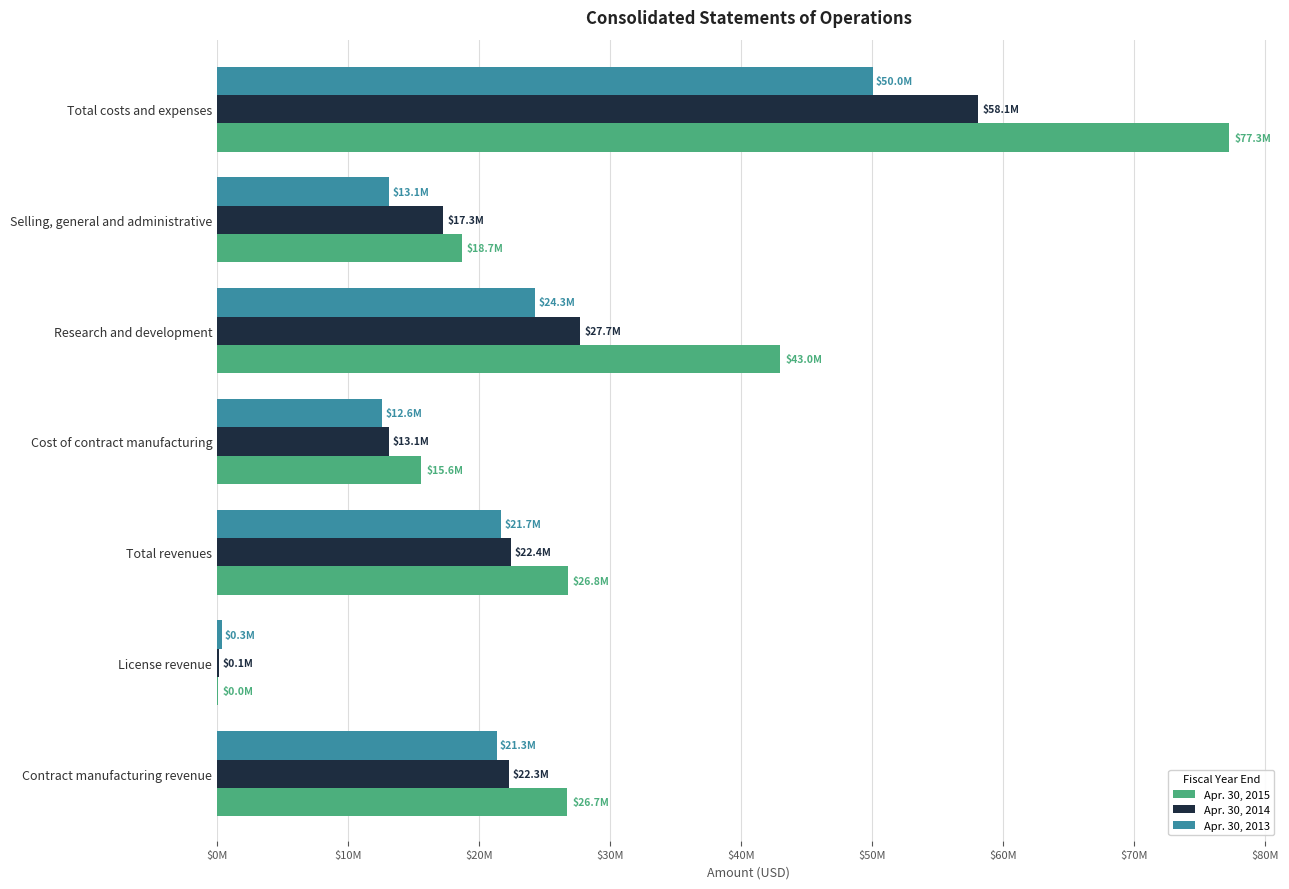

What are all the series names shown in the legend?

Apr. 30, 2015, Apr. 30, 2014, Apr. 30, 2013